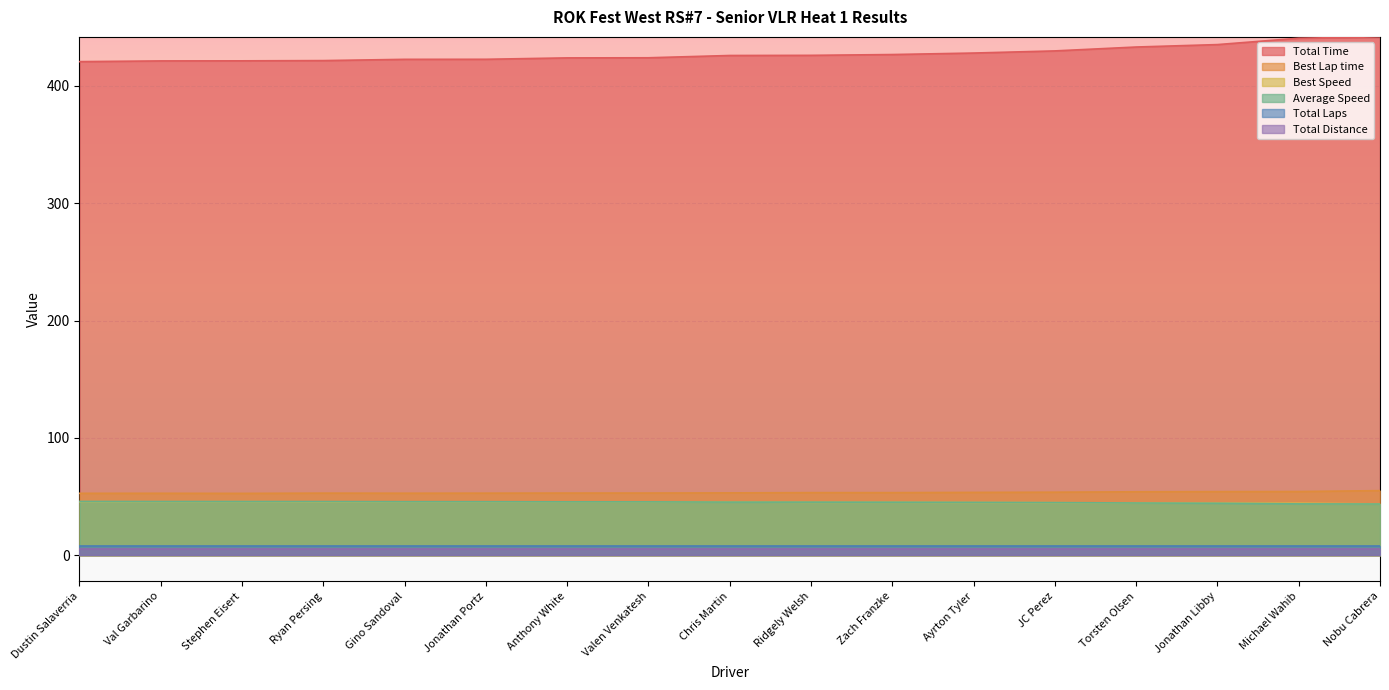

Which series has the widest spread of values?

Total Time